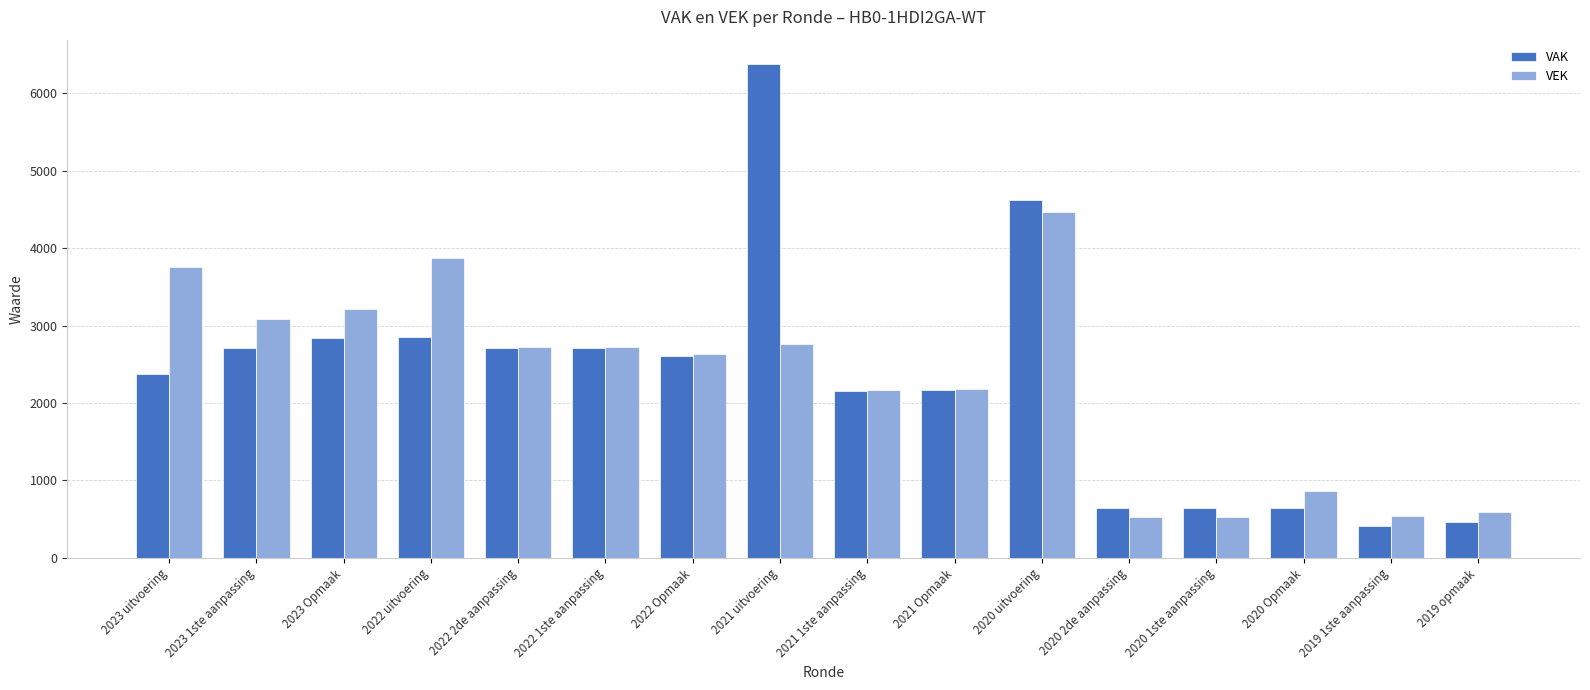

Is the value of VEK at 2023 1ste aanpassing greater than the value of VAK at 2023 Opmaak?

Yes